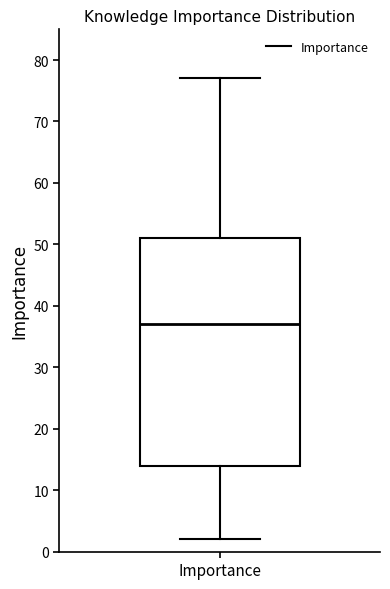

Transcribe this box plot: give where the median line is, the range the box spans, and where the two whiskers end, as read against the y-axis. The values are not printed on the chart, so give them approximately, as read against the axis.

median 37, box 14 to 51, whiskers 2 to 77